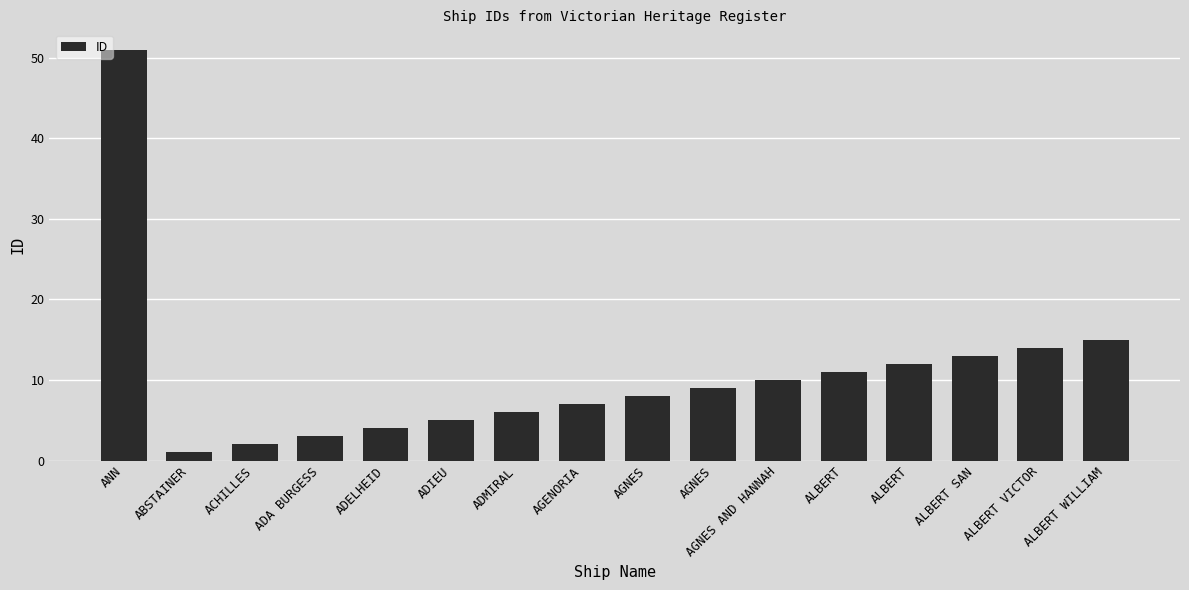

How many categories are shown in the chart?

16